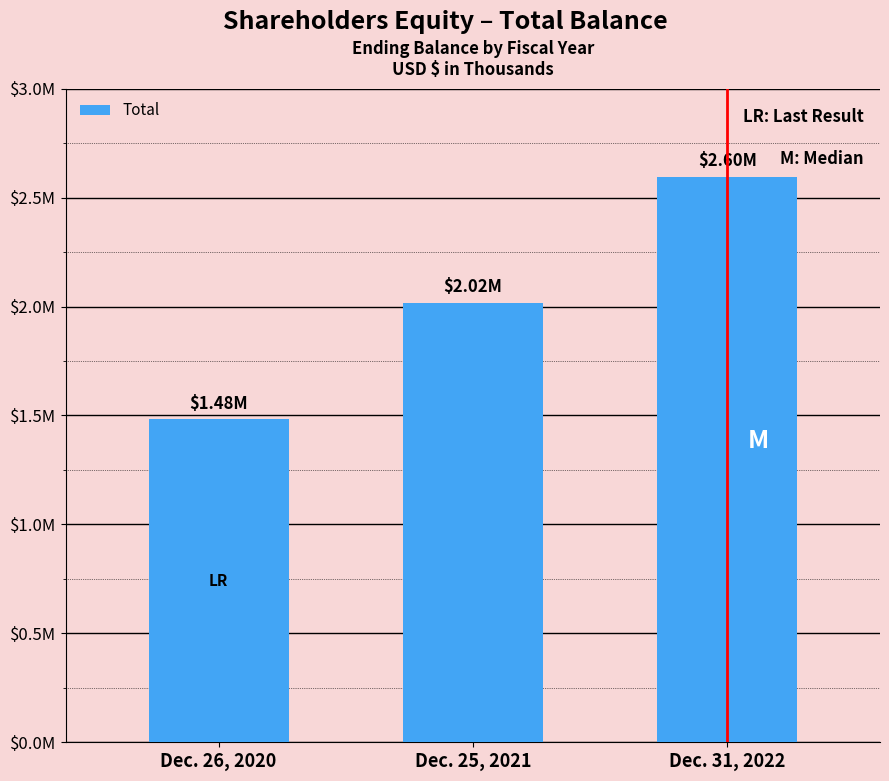

Are the bars horizontal?

No